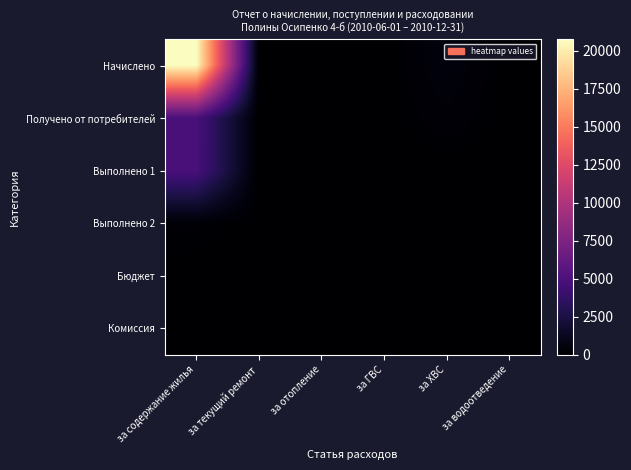

At which category is the sum across all series the highest?

за содержание жилья